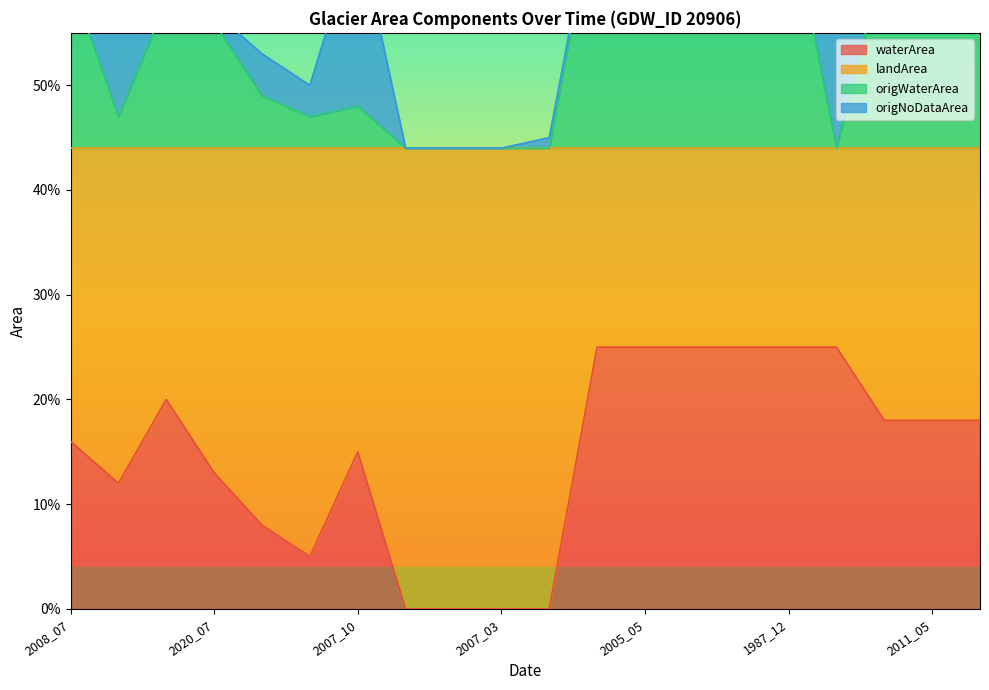

At which label does landArea reach its peak?

2011_10